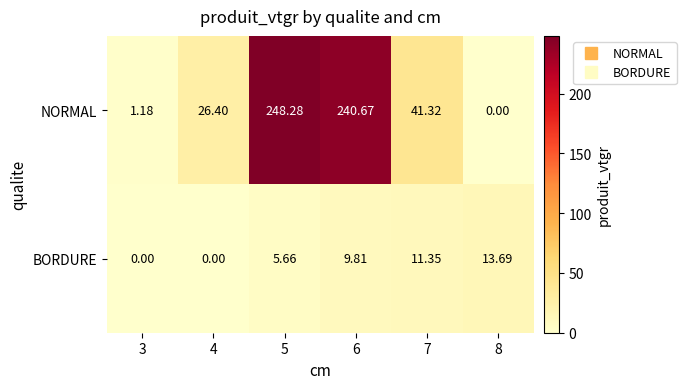

Which category has the highest value across all series?

5